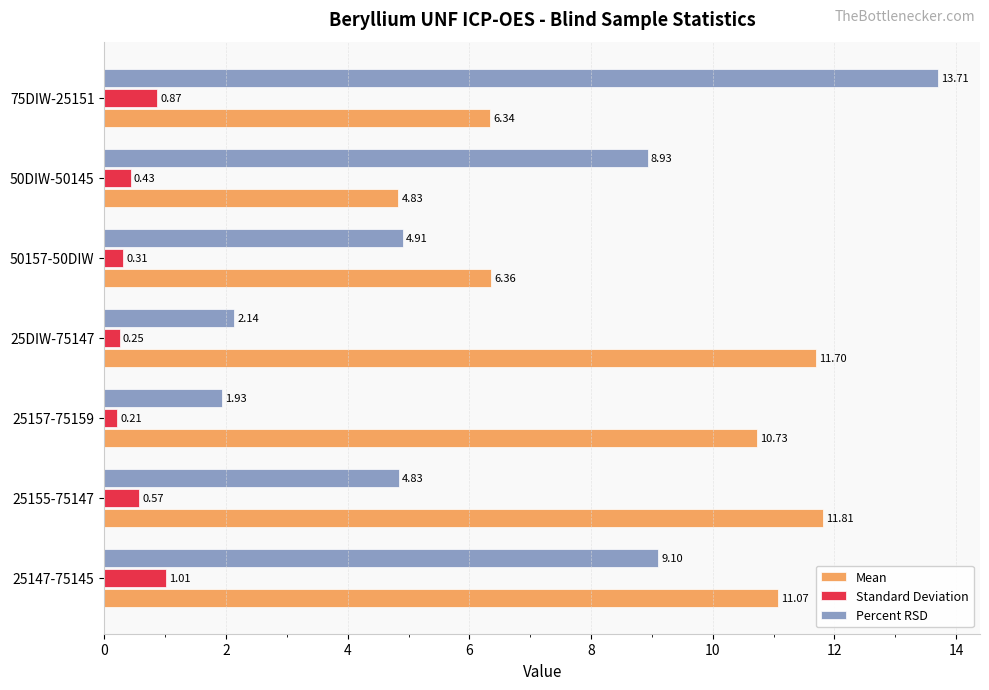

Which series has the widest spread of values?

Percent RSD